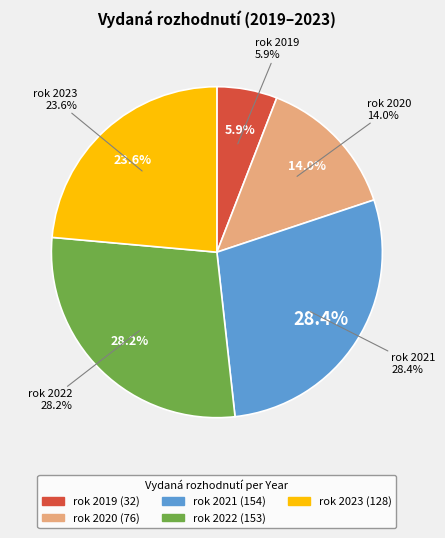

To the nearest percent, what percentage of the pie is rok 2022?

28%